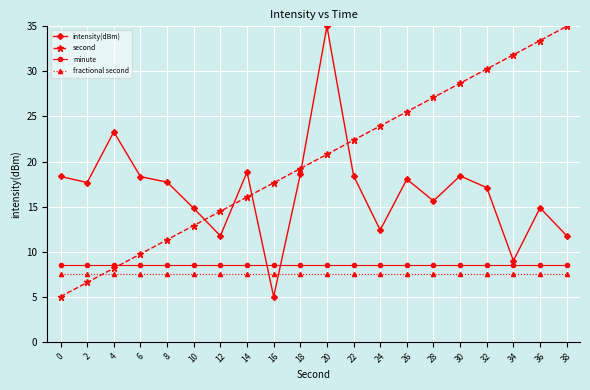

Between which two adjacent categories do second and intensity(dBm) first intersect?

10 and 12